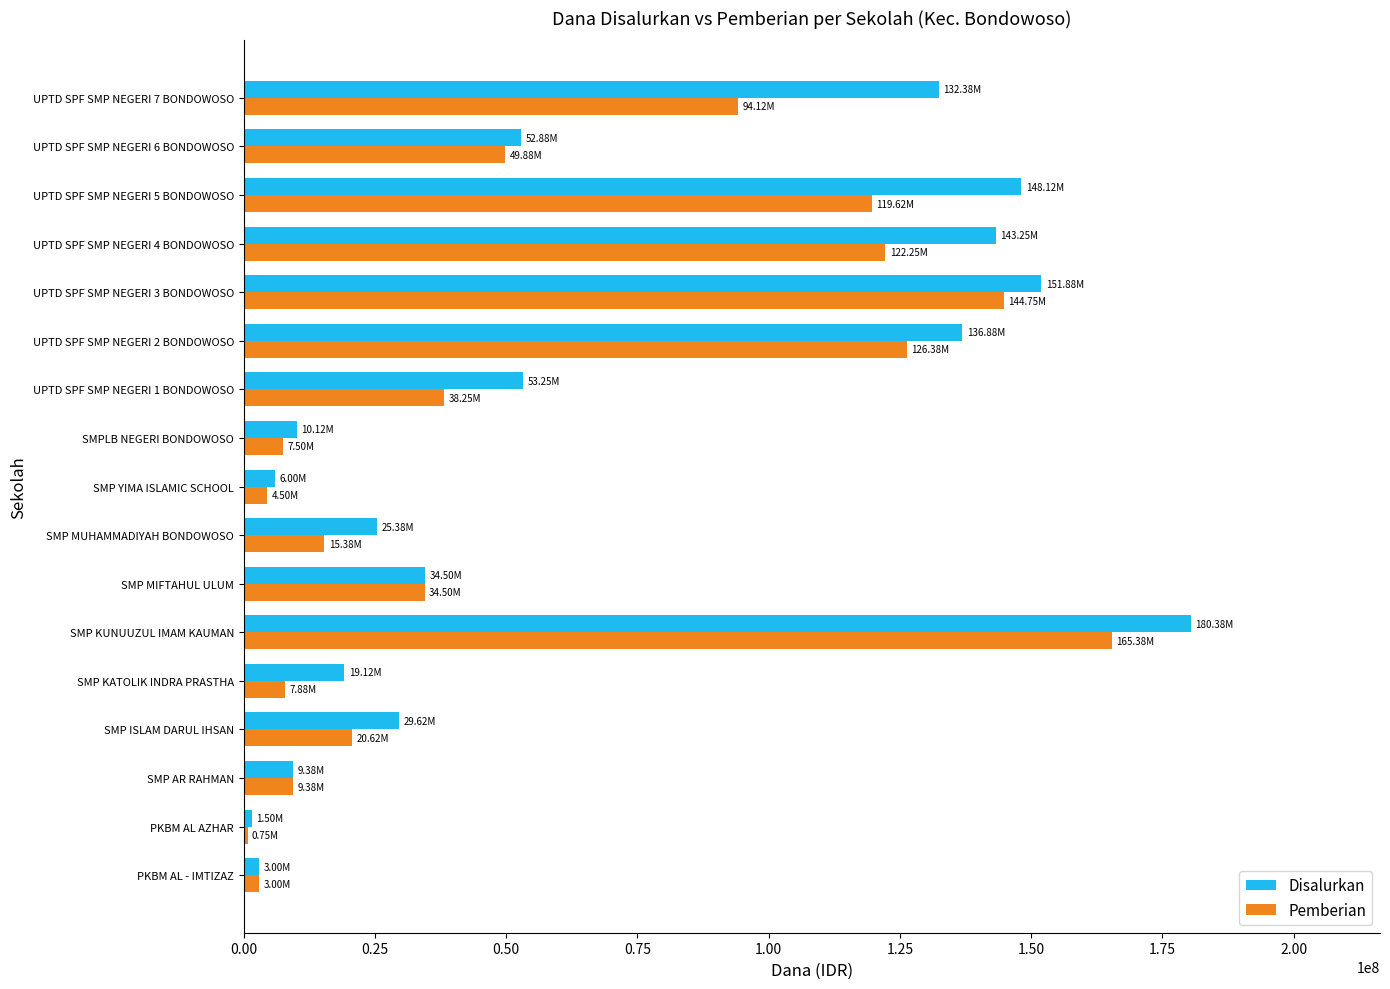

Which series has the largest range (max minus min)?

Disalurkan